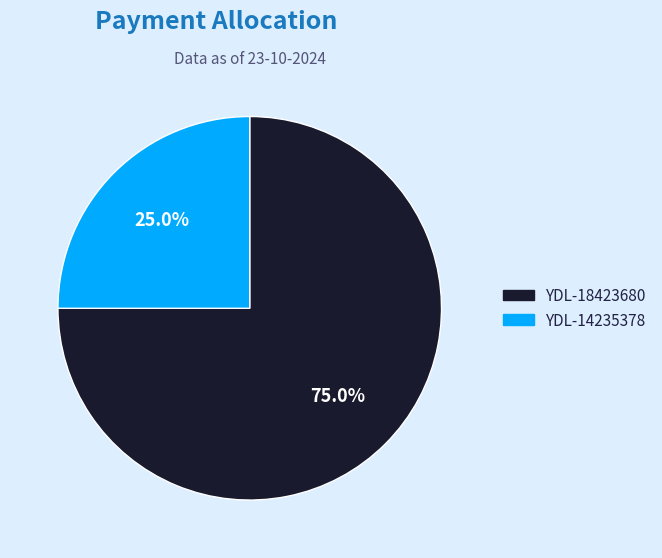

To the nearest percent, what percentage of the pie is YDL-14235378?

25%